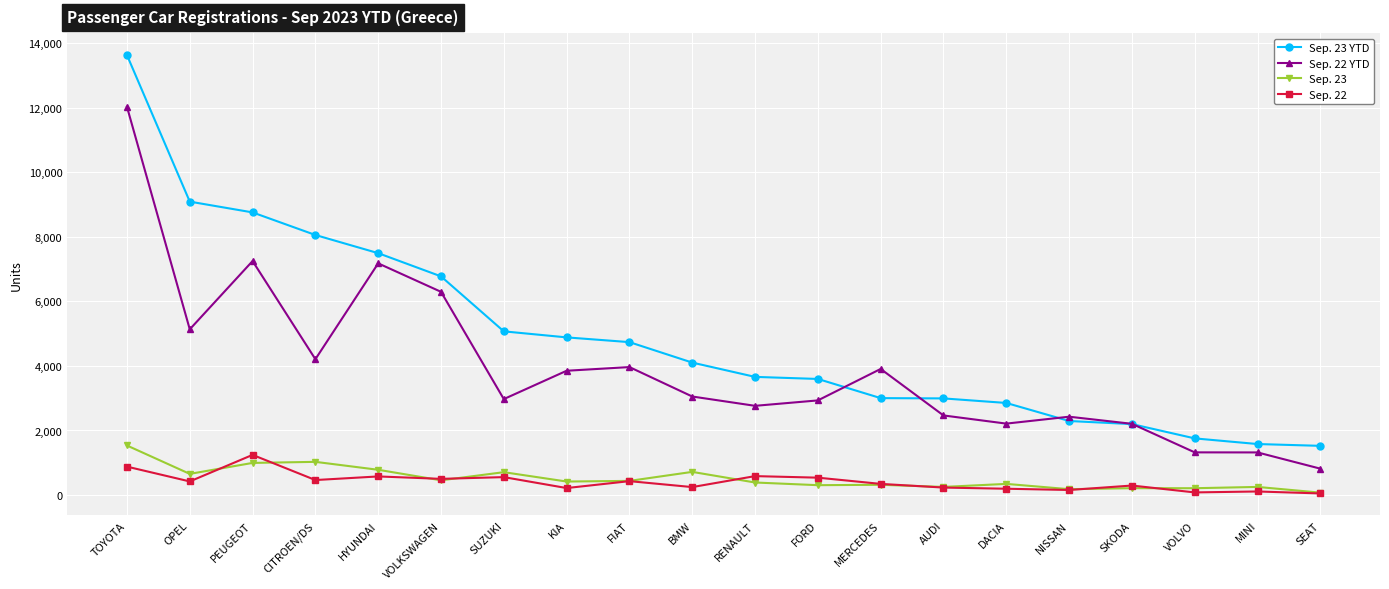

Is the value of Sep. 22 YTD at CITROEN/DS greater than the value of Sep. 23 YTD at SKODA?

Yes